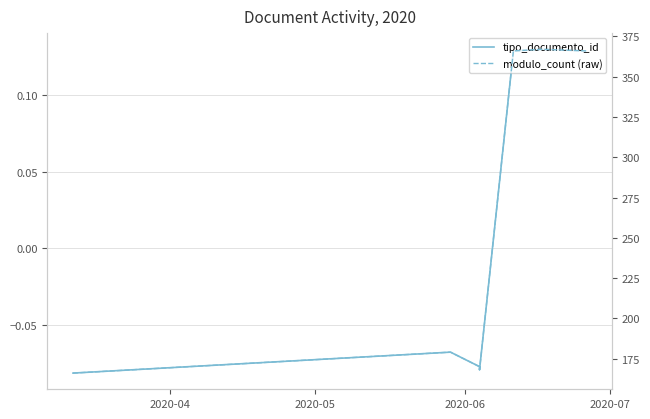

True or false: tipo_documento_id and modulo_count (raw) intersect in this chart.

False